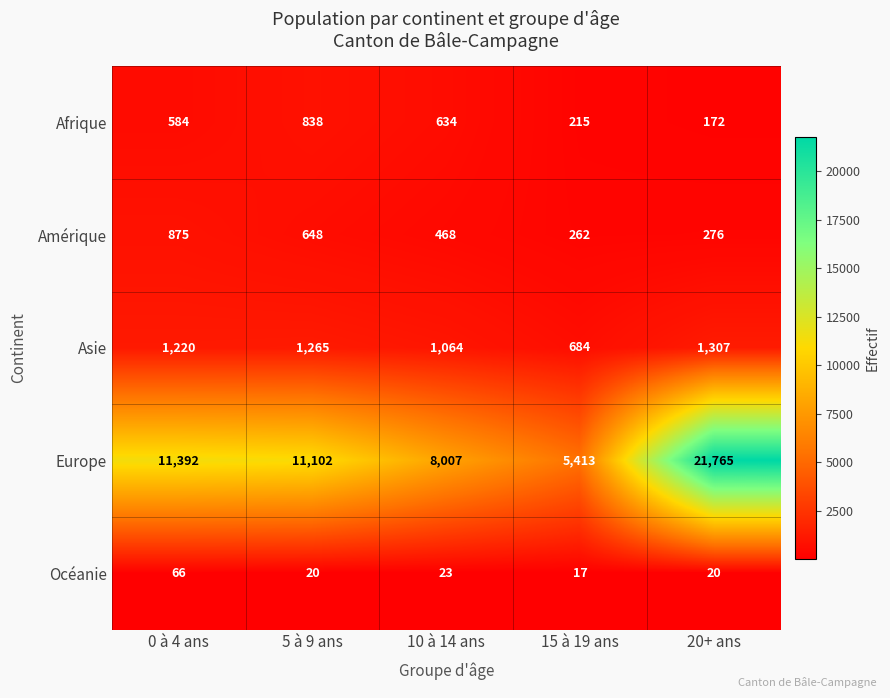

The Asie series shows 1307 at 20+ ans. True or false?

True